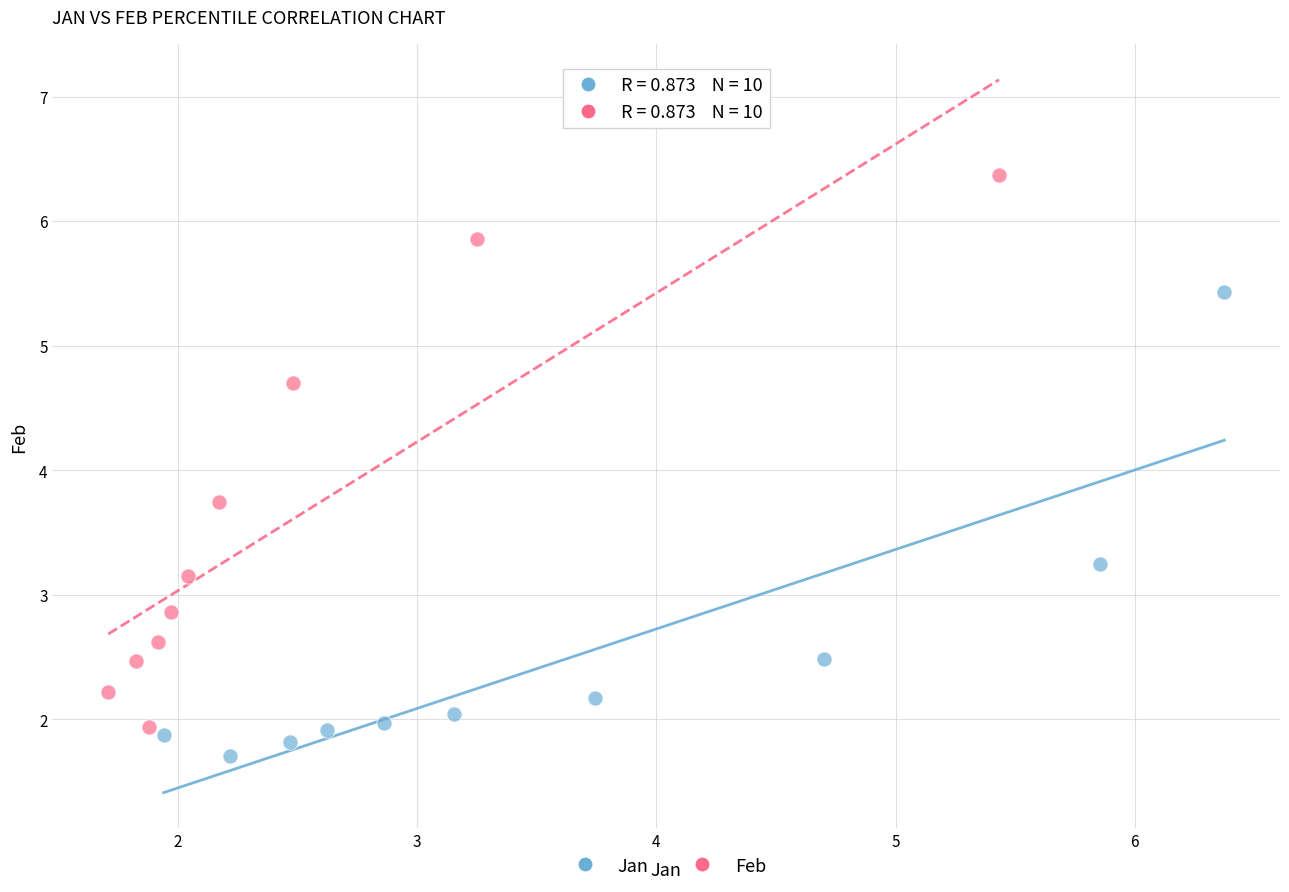

Which series contains the highest Y value?

Feb